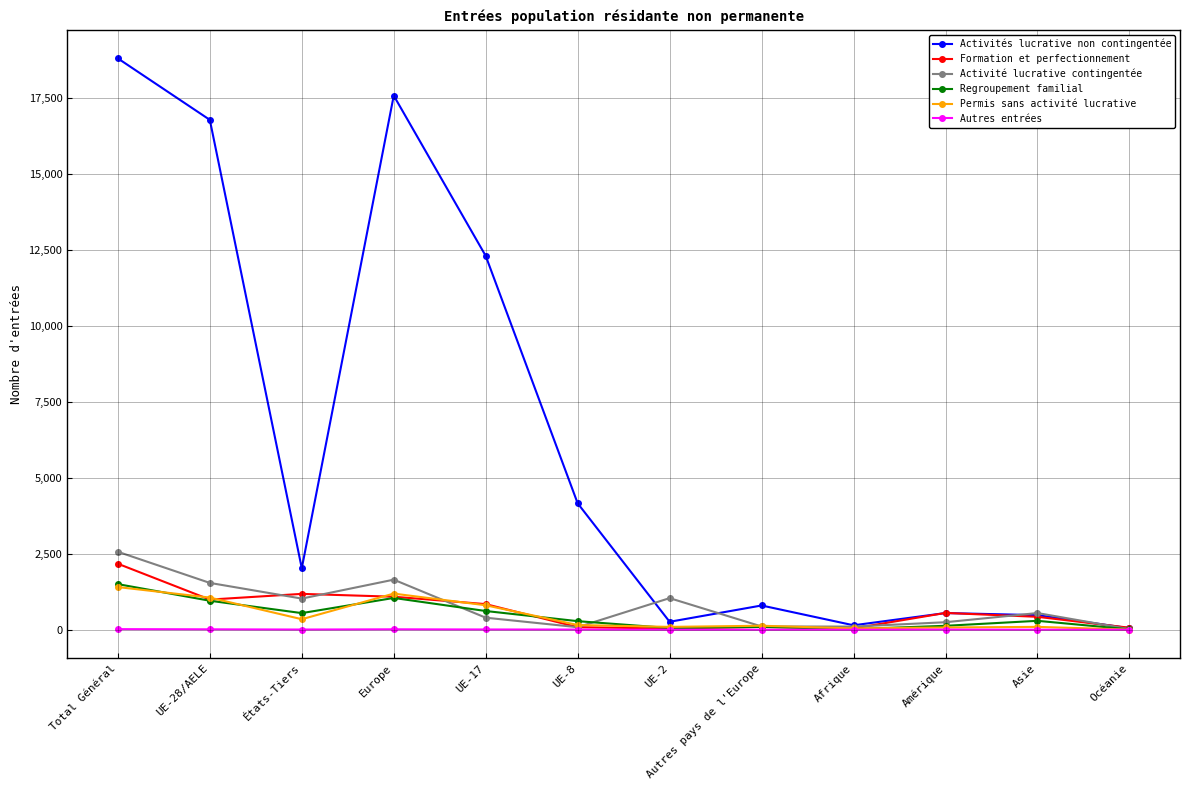

At which category does Regroupement familial reach its first local peak?

Europe